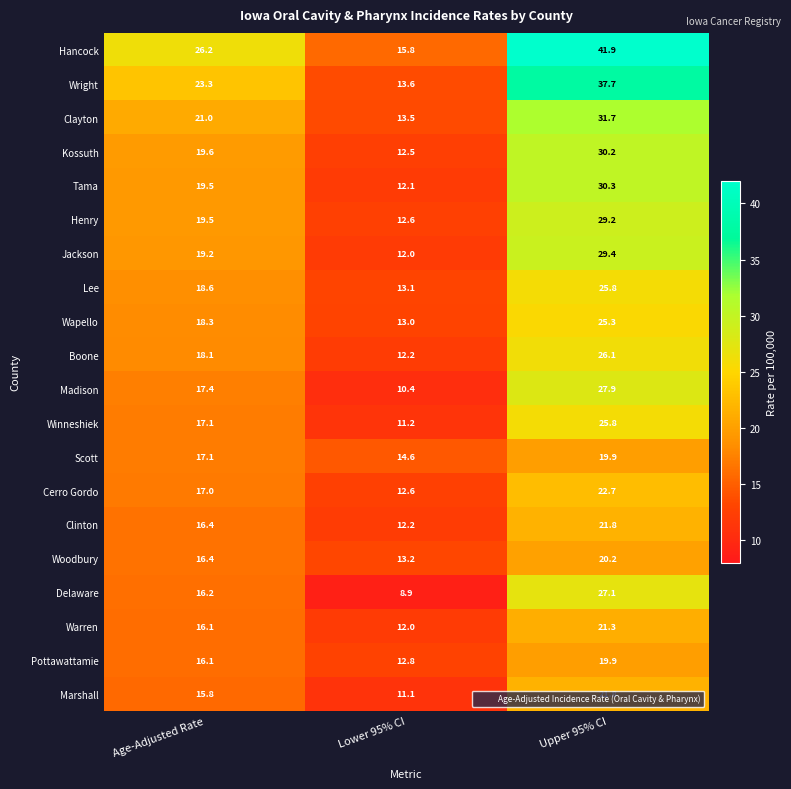

At how many categories does at least one series exceed 40?

1